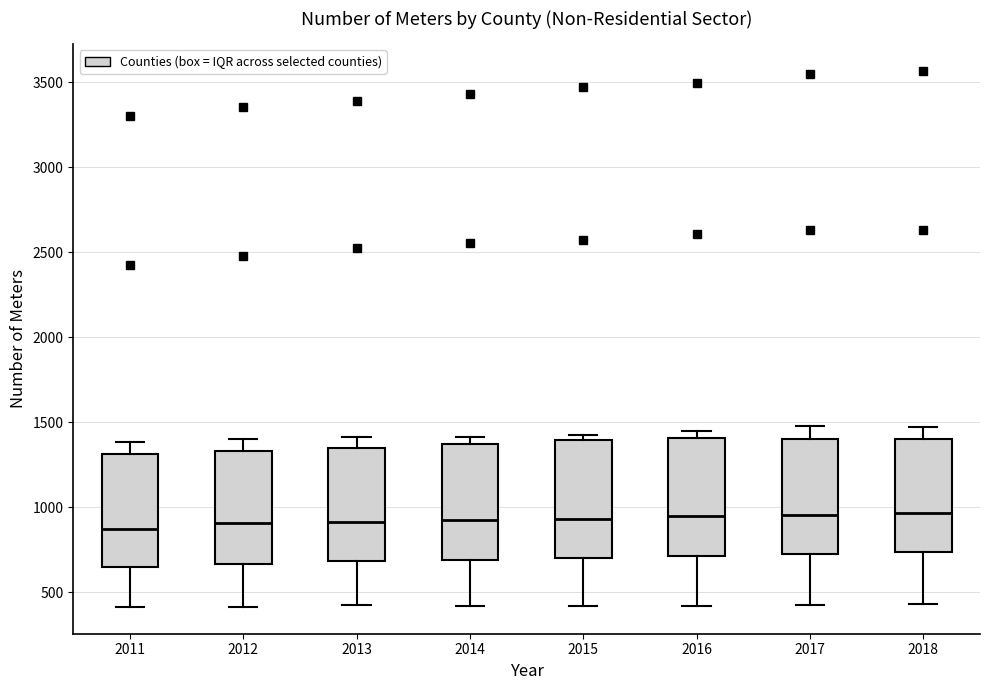

Reading left to right, read every box against the y-axis: the position of its median line, the range the box covers, and the ends of its whiskers. The values are not printed on the chart, so give them approximately, as read against the axis.

2011: median 850, box 650 to 1300, whiskers 400 to 1400
2012: median 900, box 650 to 1350, whiskers 400 to 1400
2013: median 900, box 700 to 1350, whiskers 400 to 1400
2014: median 950, box 700 to 1350, whiskers 400 to 1400
2015: median 950, box 700 to 1400, whiskers 400 to 1450
2016: median 950, box 700 to 1400, whiskers 400 to 1450
2017: median 950, box 700 to 1400, whiskers 450 to 1500
2018: median 950, box 750 to 1400, whiskers 450 to 1450